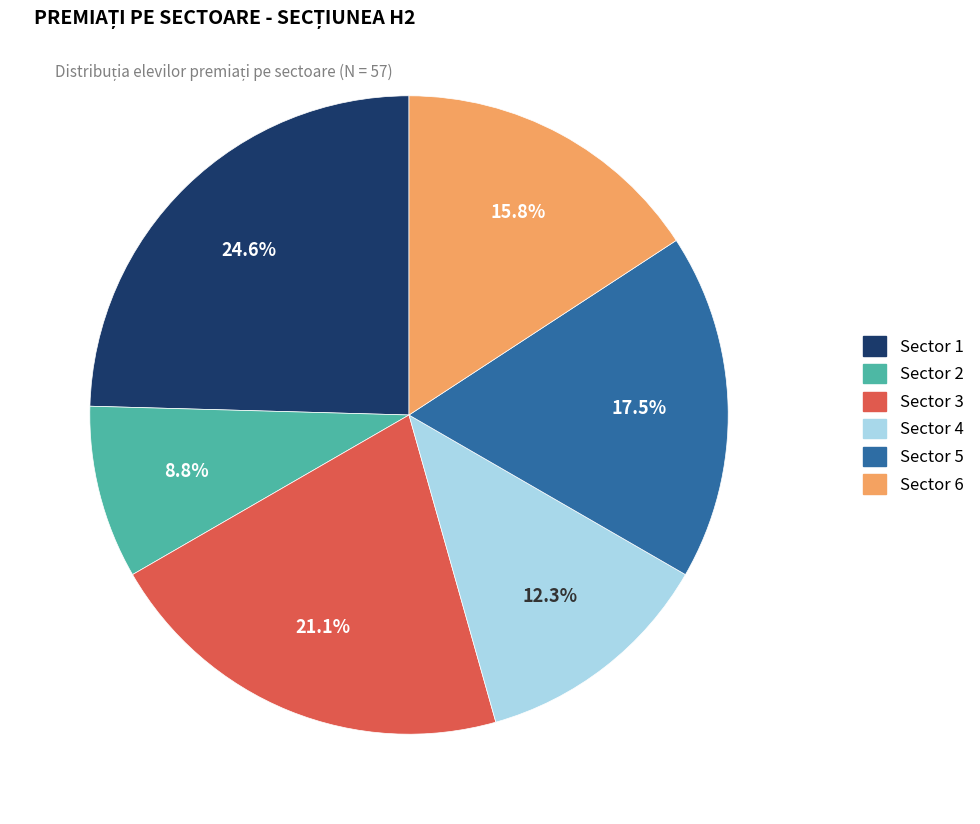

Combined, what portion of the pie is Sector 5 and Sector 4?

29.8%